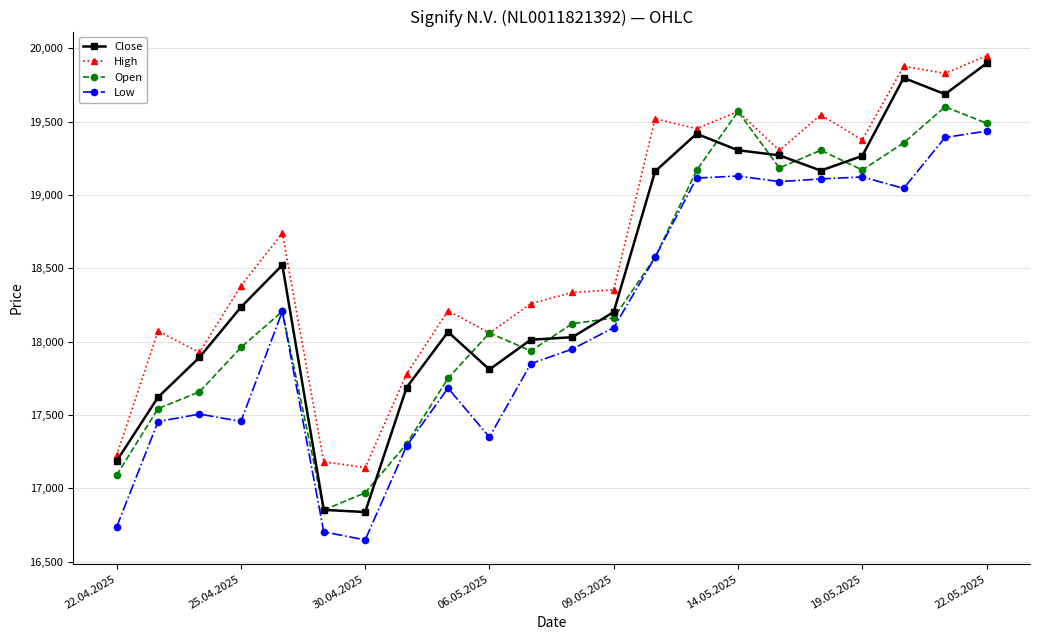

Which series has the widest spread of values?

Close